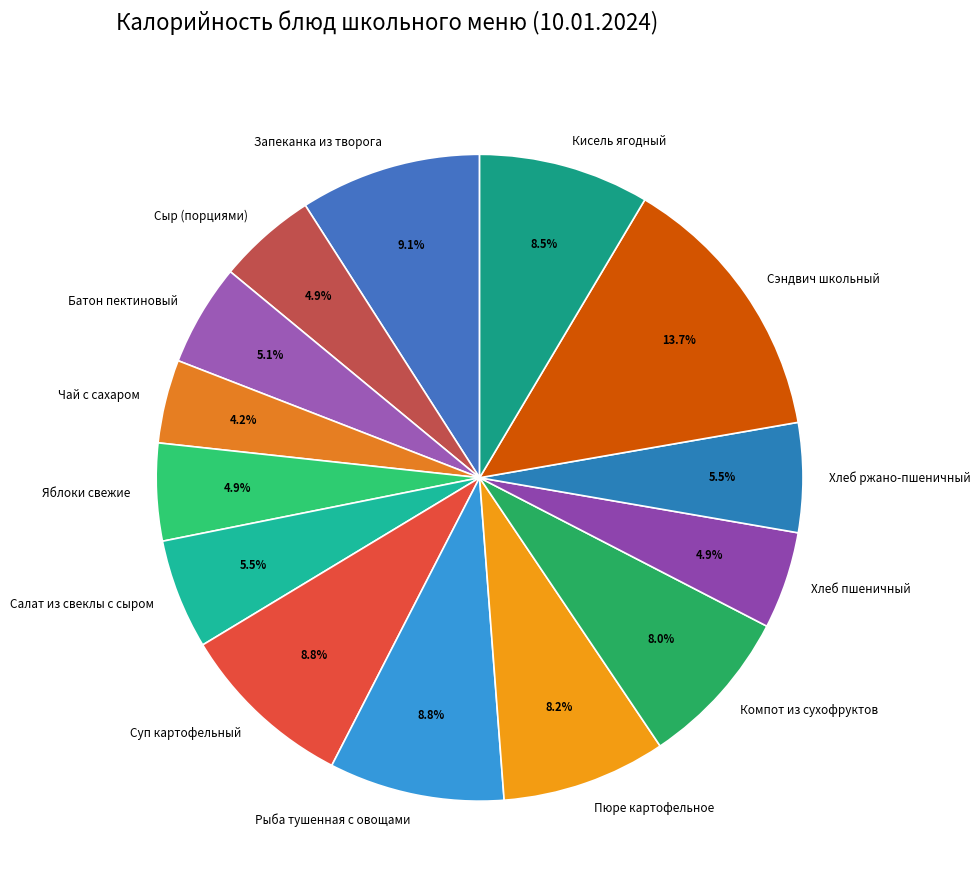

Is it true that Батон пектиновый is 5% of the pie?

True